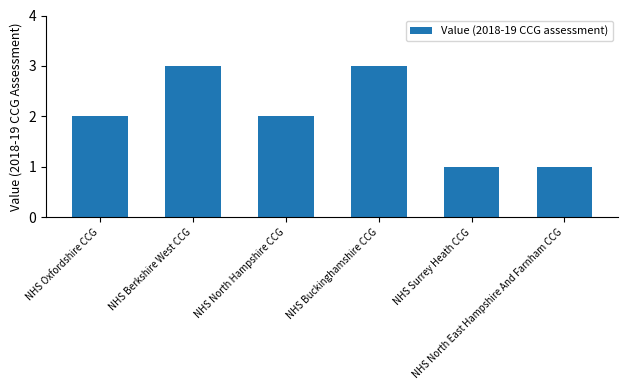

What is the change in value from NHS Oxfordshire CCG to NHS Buckinghamshire CCG?

+1